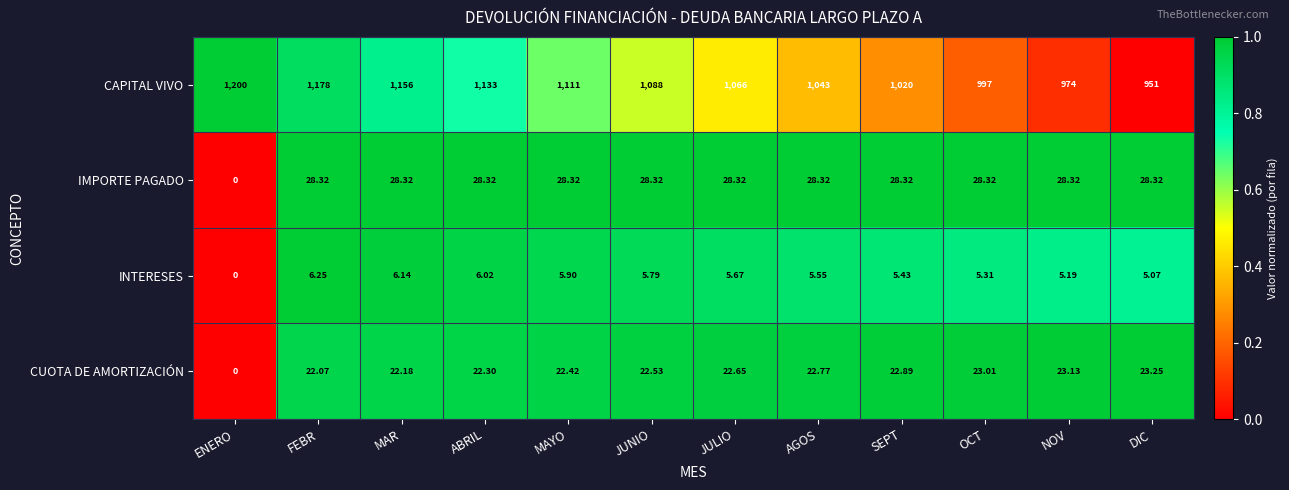

Rank the series at JUNIO from lowest to highest value.

INTERESES, CUOTA DE AMORTIZACIÓN, IMPORTE PAGADO, CAPITAL VIVO